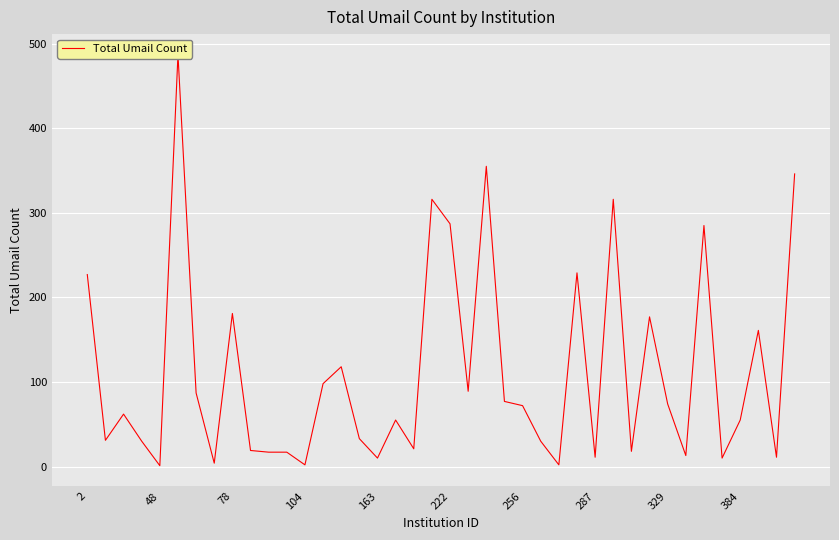

Does the chart display data point markers on the line(s)?

No